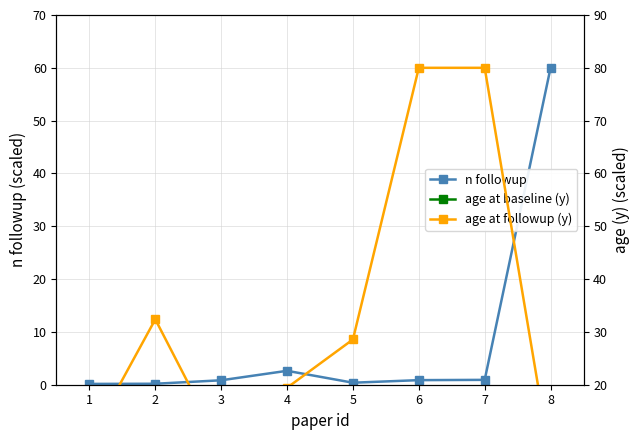

Which series ends up on top after the final intersection of age at baseline (y) and n followup?

n followup